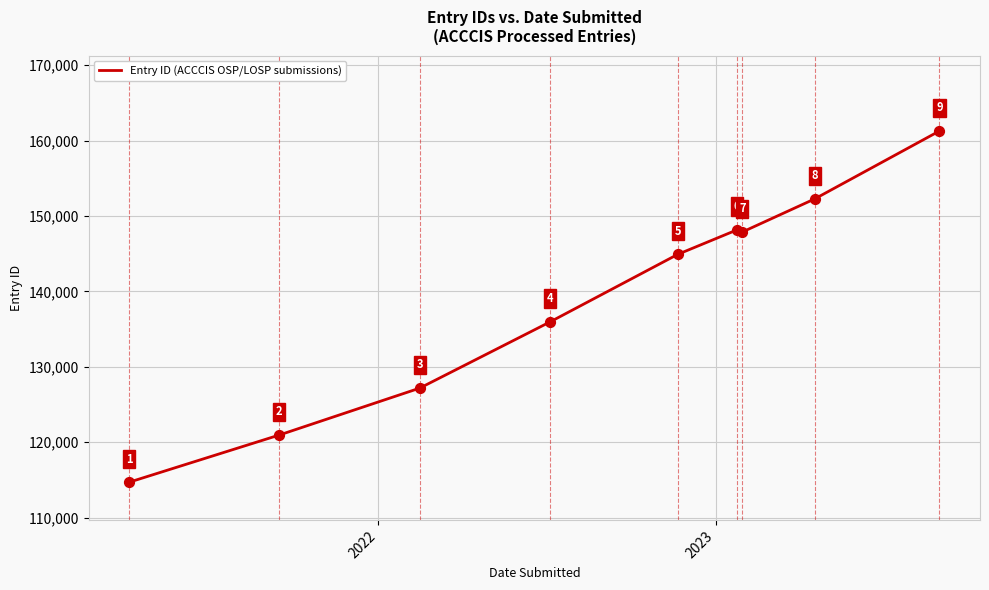

What is the difference between the maximum and minimum values?

46578